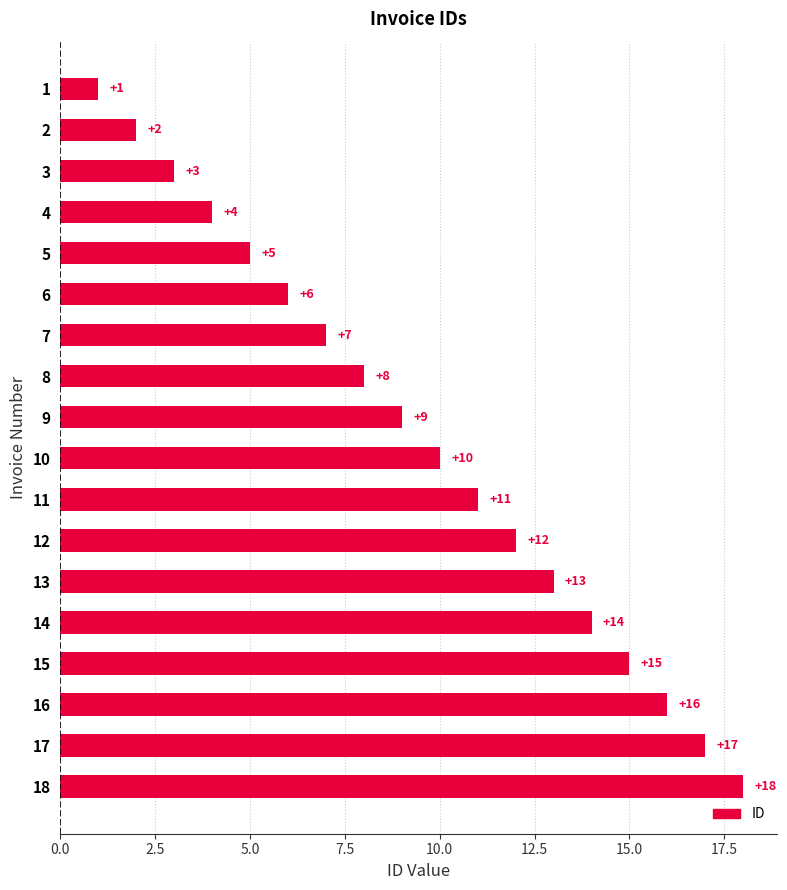

True or false: the data shows 1 at 3.

False